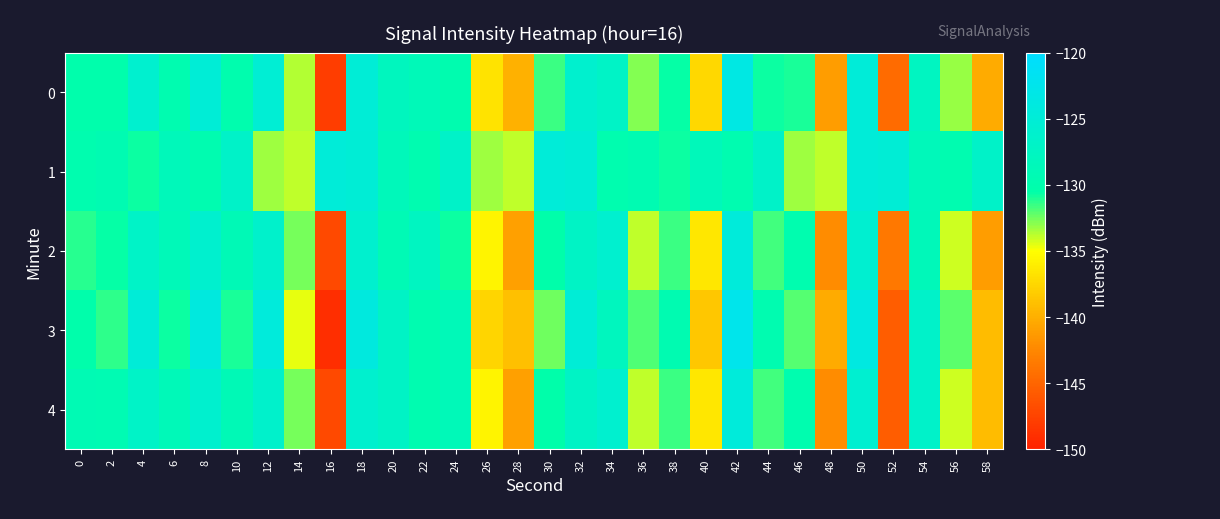

At 10, list the series in order from smallest to largest.

3, 0, 2, 4, 1